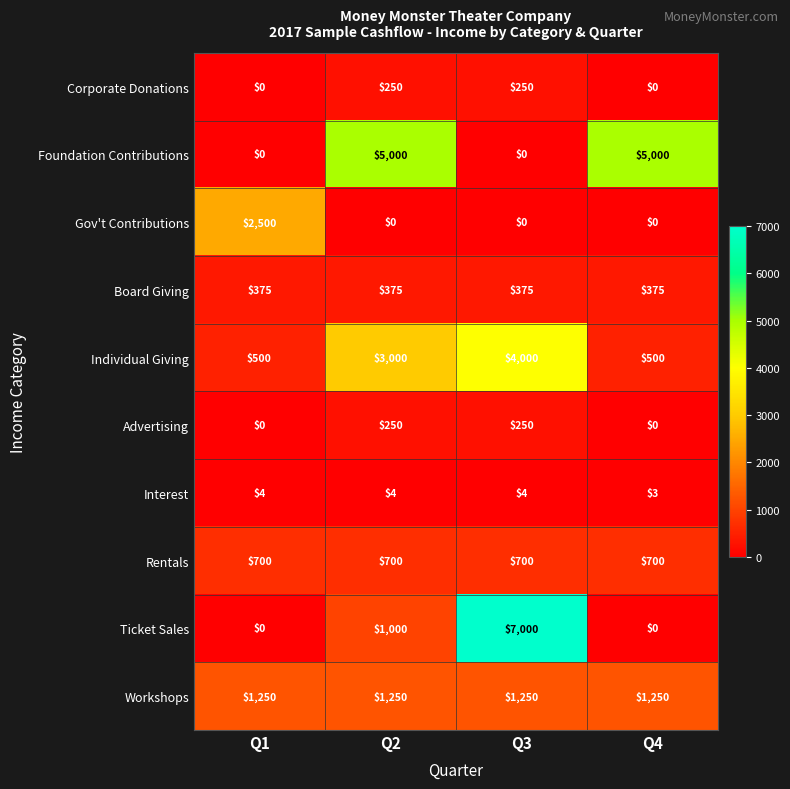

What is the total value across all series at Q1?

5329